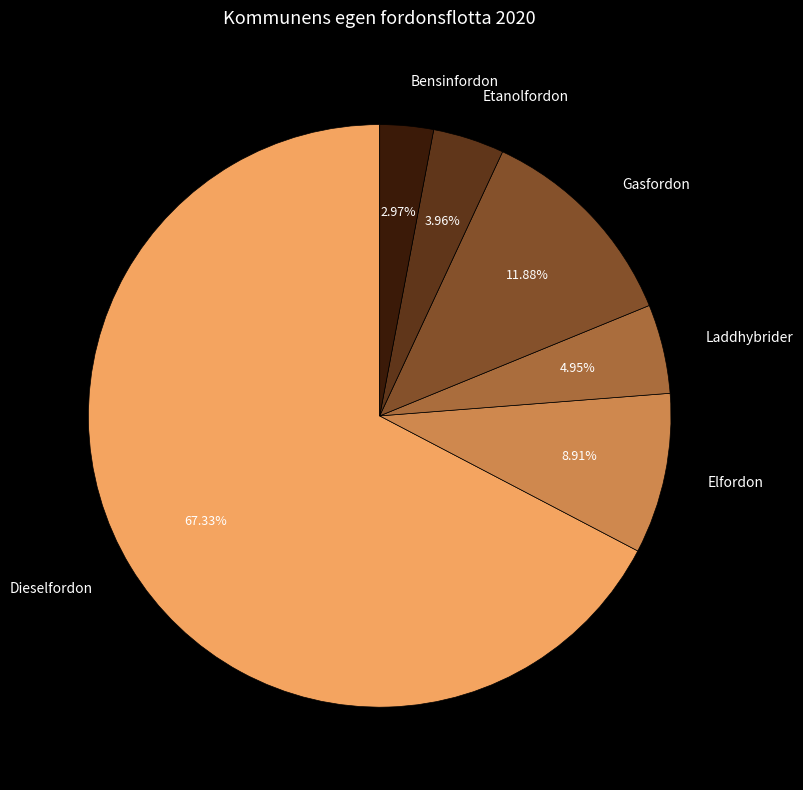

Which category has the smallest portion of the pie?

Bensinfordon